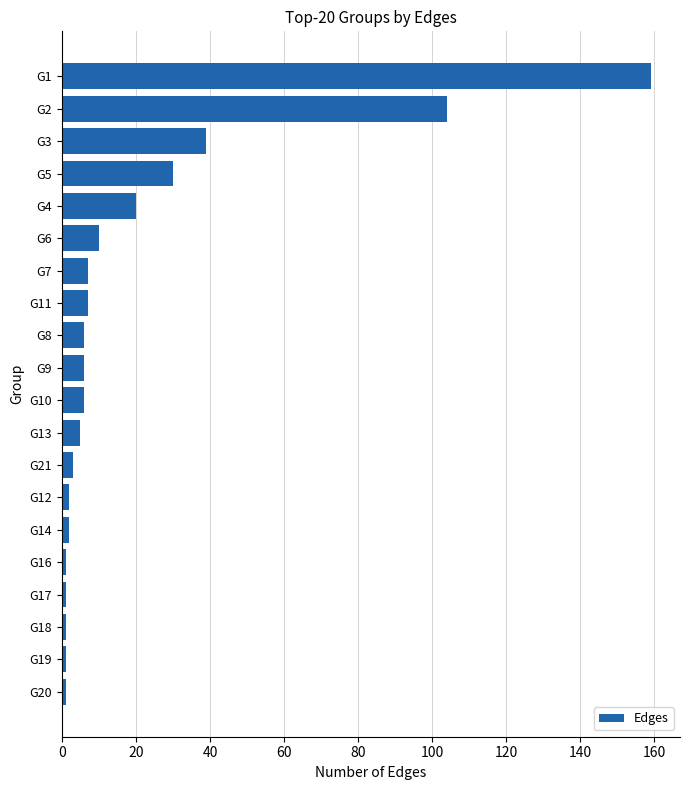

At which label is the value closest to 80?

G2